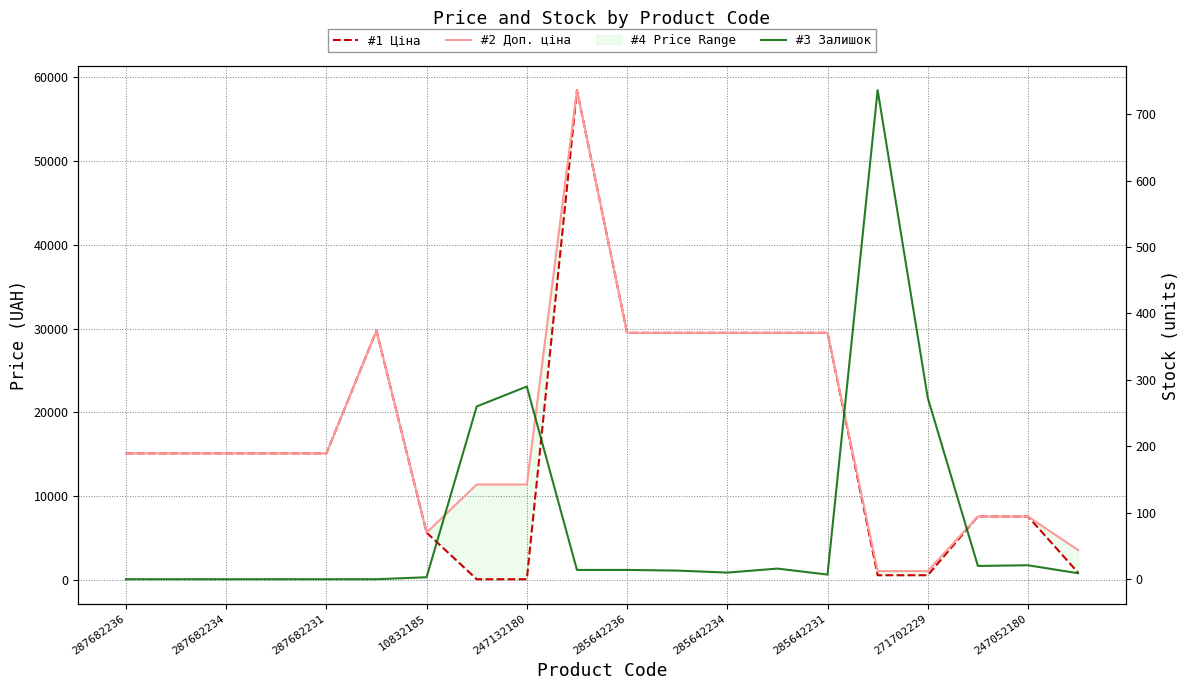

How many data points in #1 Ціна are above 15120?

7